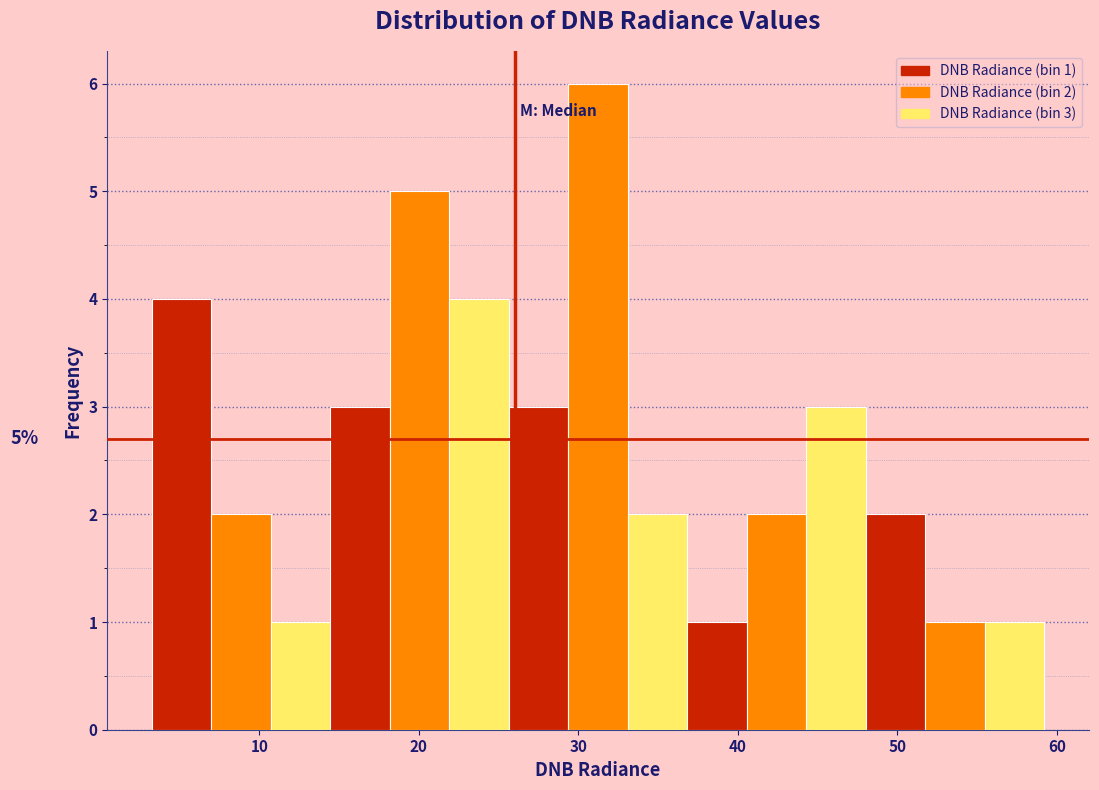

Read against the x-axis, roughly where is the centre of the tallest bar?

31